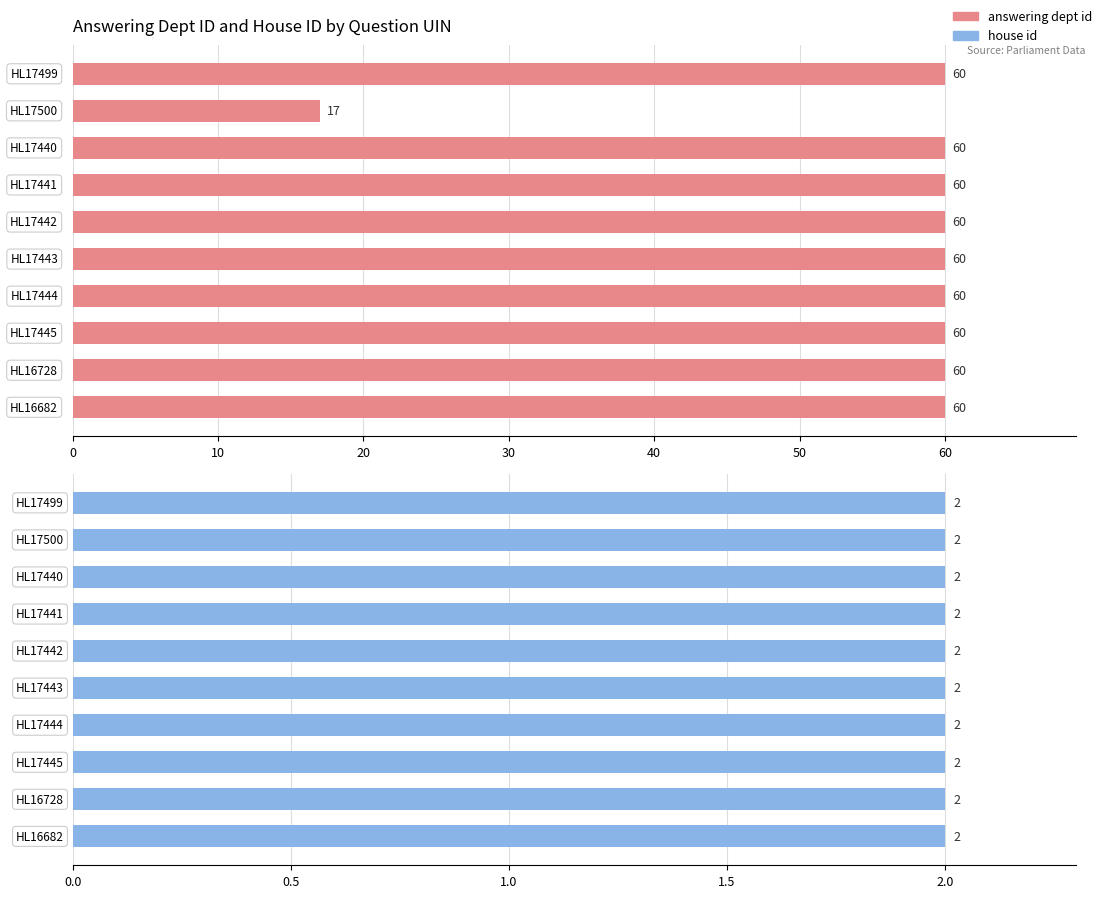

Rank the series by their average value, from highest to lowest.

answering dept id, house id